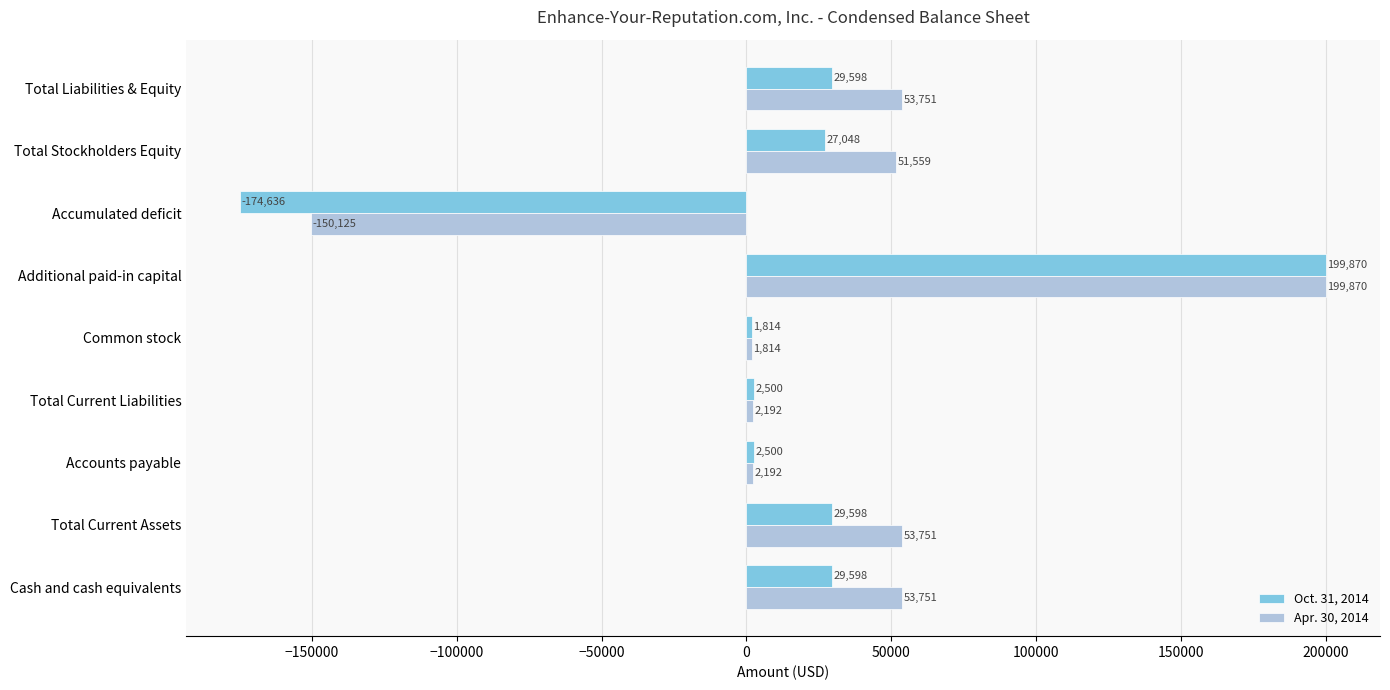

Which series has the largest range (max minus min)?

Oct. 31, 2014